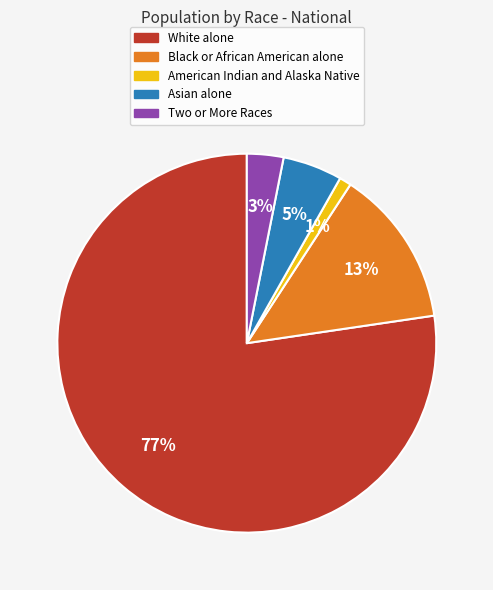

Which slice is the largest?

White alone